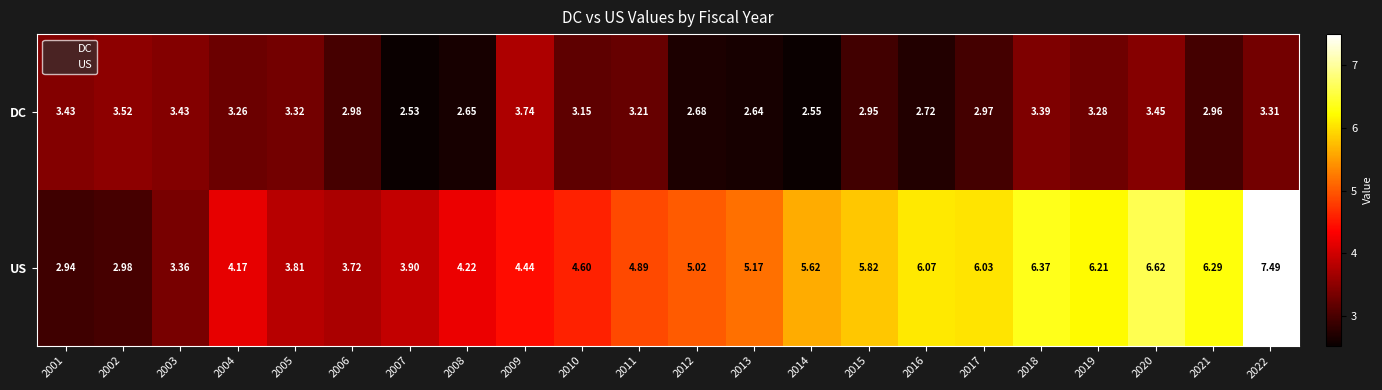

Rank the series by their maximum value, from highest to lowest.

US, DC